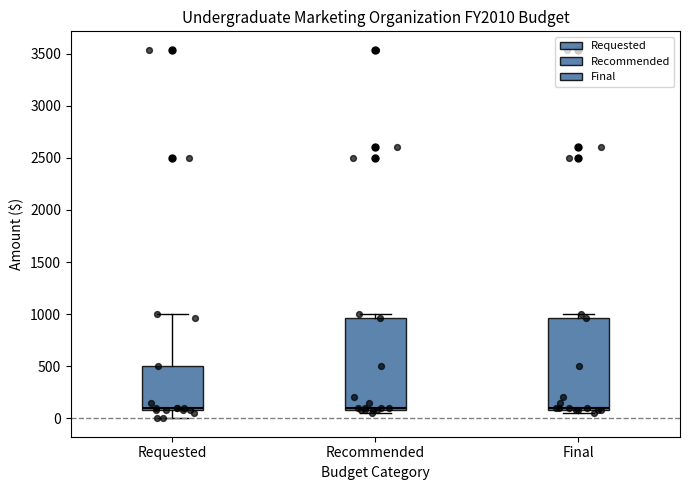

Reading left to right, read every box against the y-axis: the position of its median line, the range the box covers, and the ends of its whiskers. The values are not printed on the chart, so give them approximately, as read against the axis.

Requested: median 100 (just above the box's lower edge), box 100 to 500, whiskers 0 to 1000
Recommended: median 100 (just above the box's lower edge), box 100 to 950, whiskers 50 to 1000
Final: median 100 (just above the box's lower edge), box 100 to 950, whiskers 50 to 1000